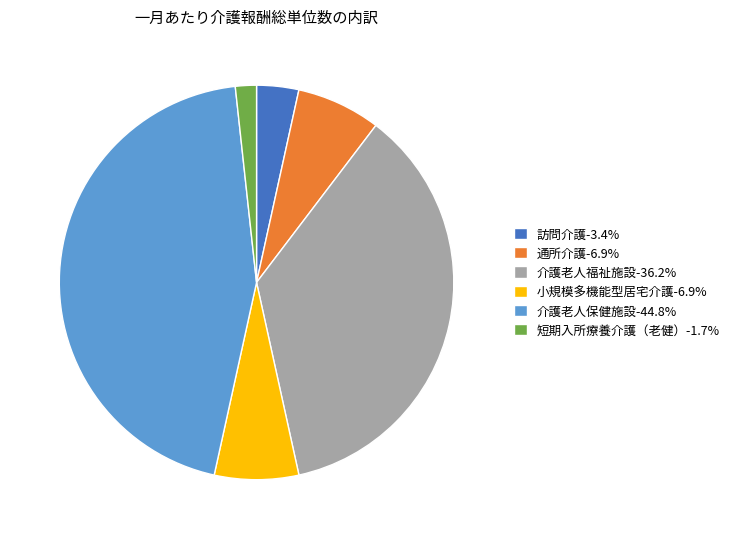

Is there any slice that represents more than half of the pie?

No